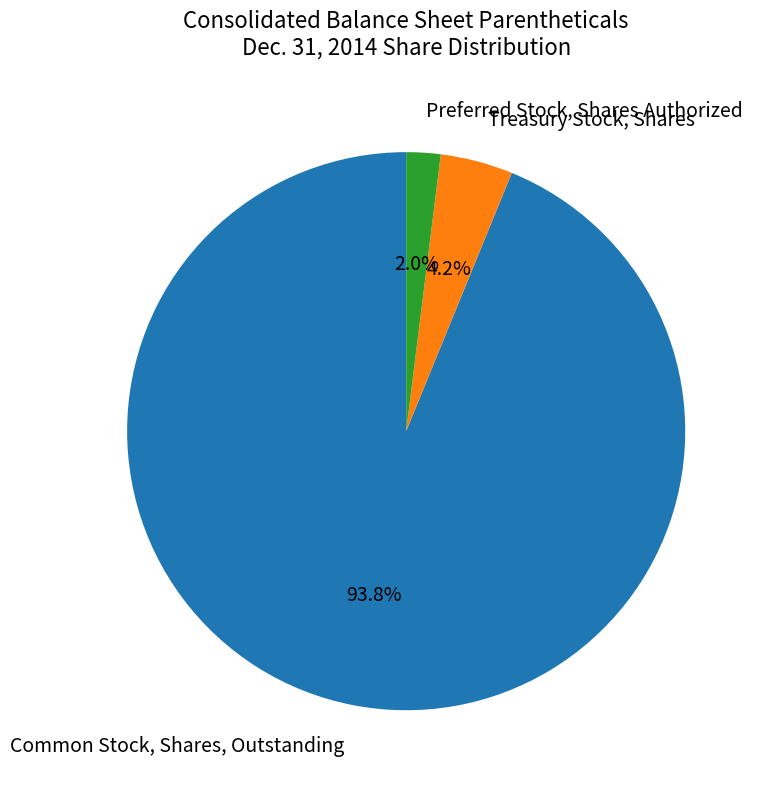

Does any single category account for the majority?

Yes